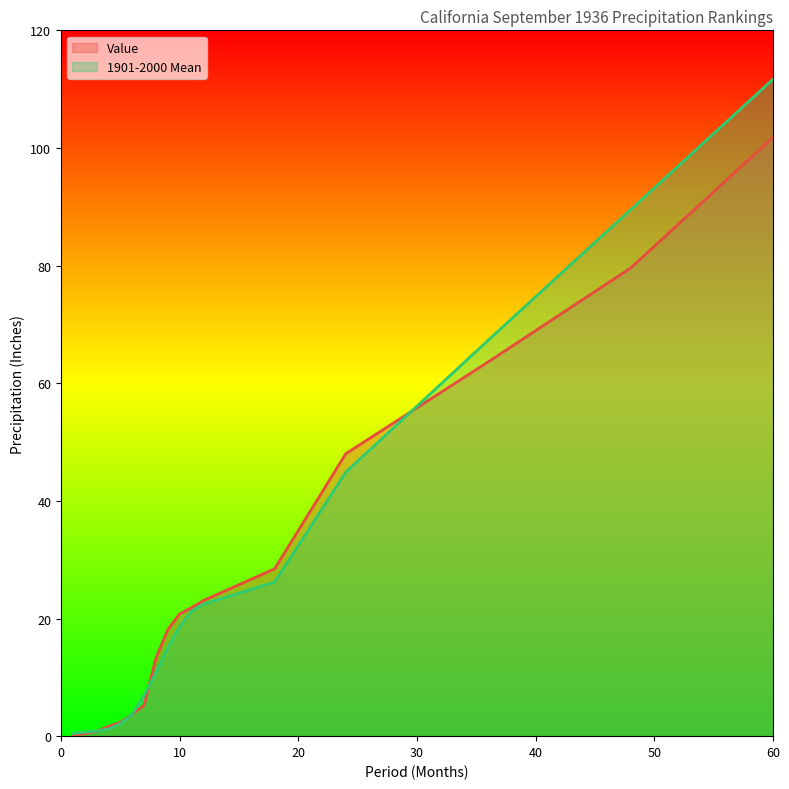

Reading right to left, transcribe all the data shown in this chart.

Value: 60=101.8	48=79.6	36=63.6	24=48.0	18=28.4	12=23.1	11=21.9	10=20.8	9=18.1	8=13.3	7=5.2	6=3.7	5=2.4	4=1.7	3=0.8	2=0.4	1=0.2
1901-2000 Mean: 60=111.7	48=89.5	36=67.3	24=44.9	18=26.2	12=22.4	11=21.2	10=18.7	9=15.1	8=10.8	7=7.0	6=3.7	5=2.1	4=1.2	3=0.9	2=0.7	1=0.5